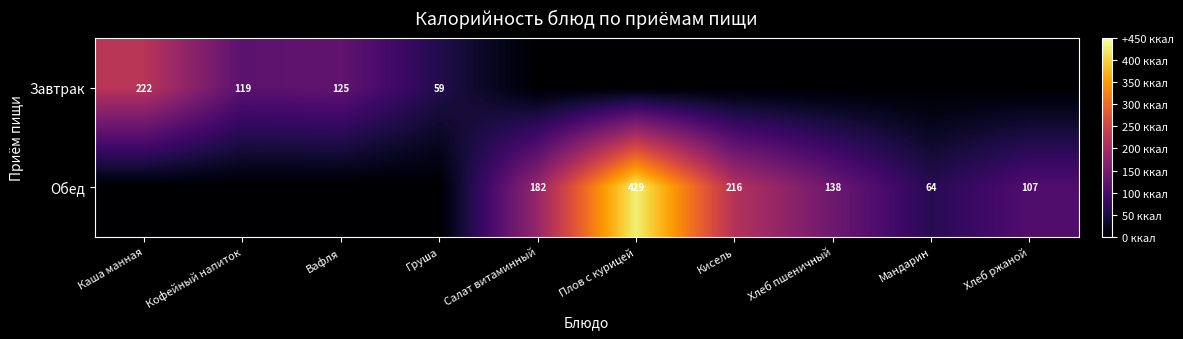

True or false: Обед has a value of 132 at Кисель.

False